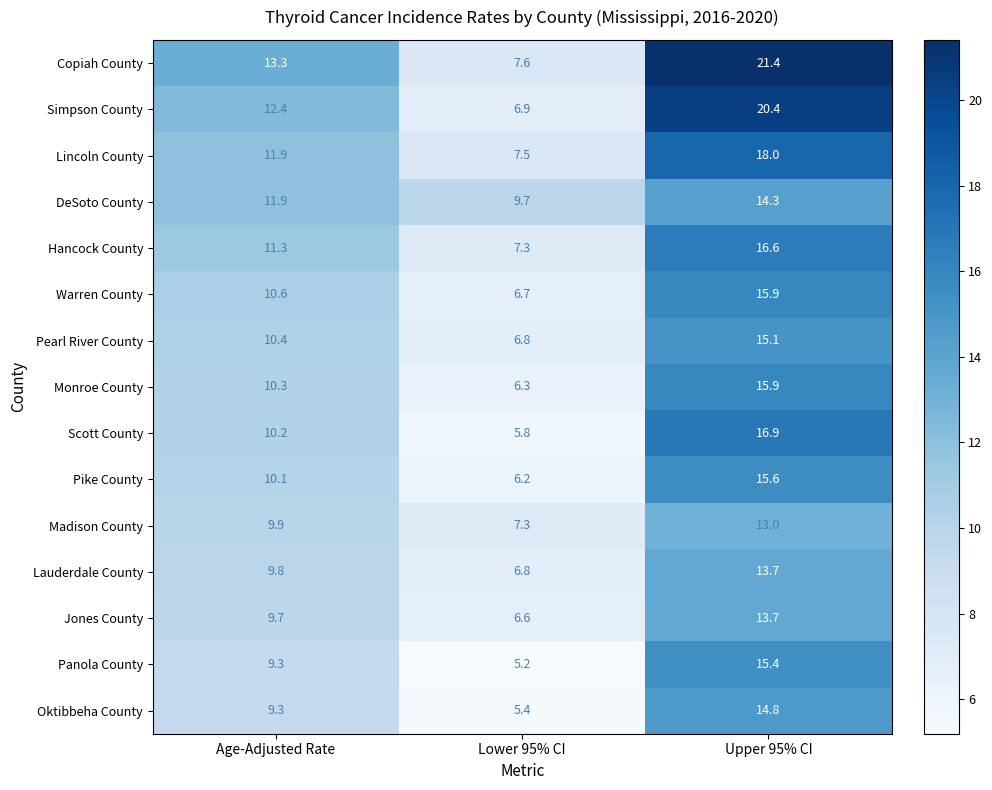

Rank the categories by Hancock County value from highest to lowest.

Upper 95% CI, Age-Adjusted Rate, Lower 95% CI